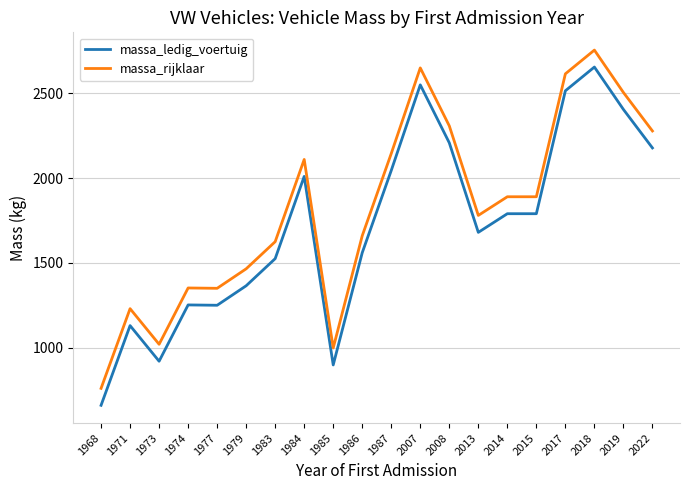

Is it true that massa_rijklaar equals 971 at 1979?

False